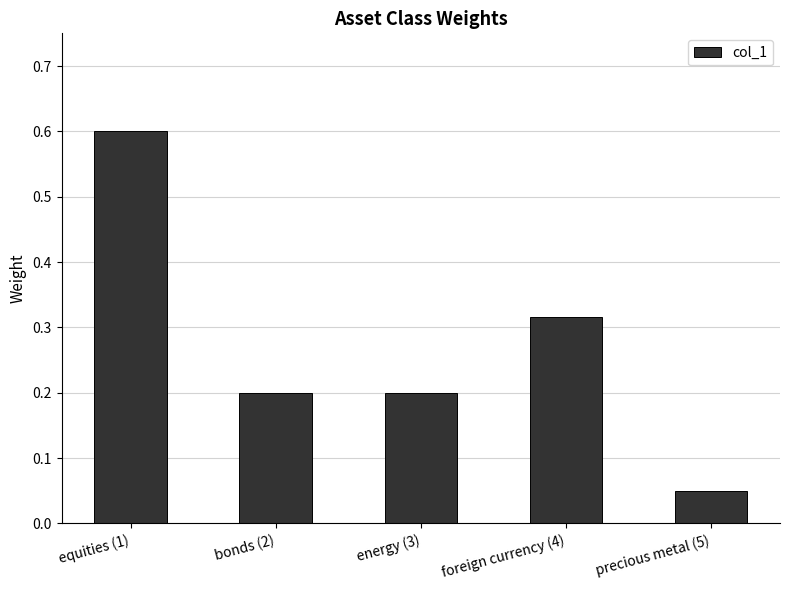

Which category has the lowest value across all series?

precious metal (5)